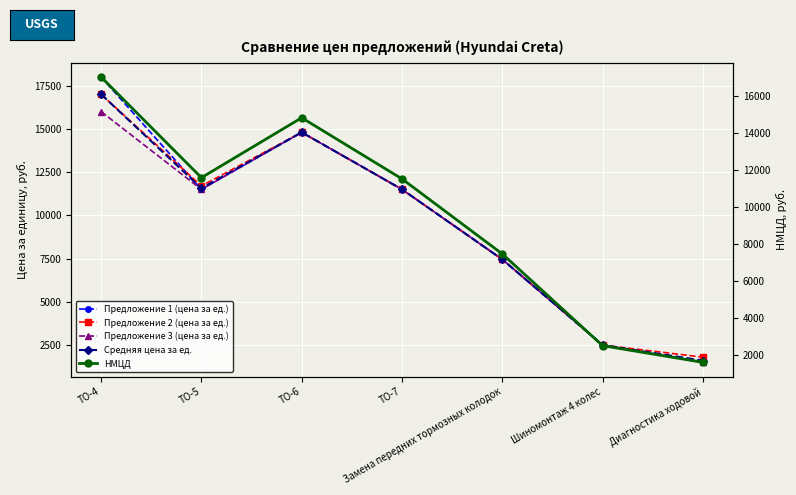

Which series has the widest spread of values?

Предложение 1 (цена за ед.)